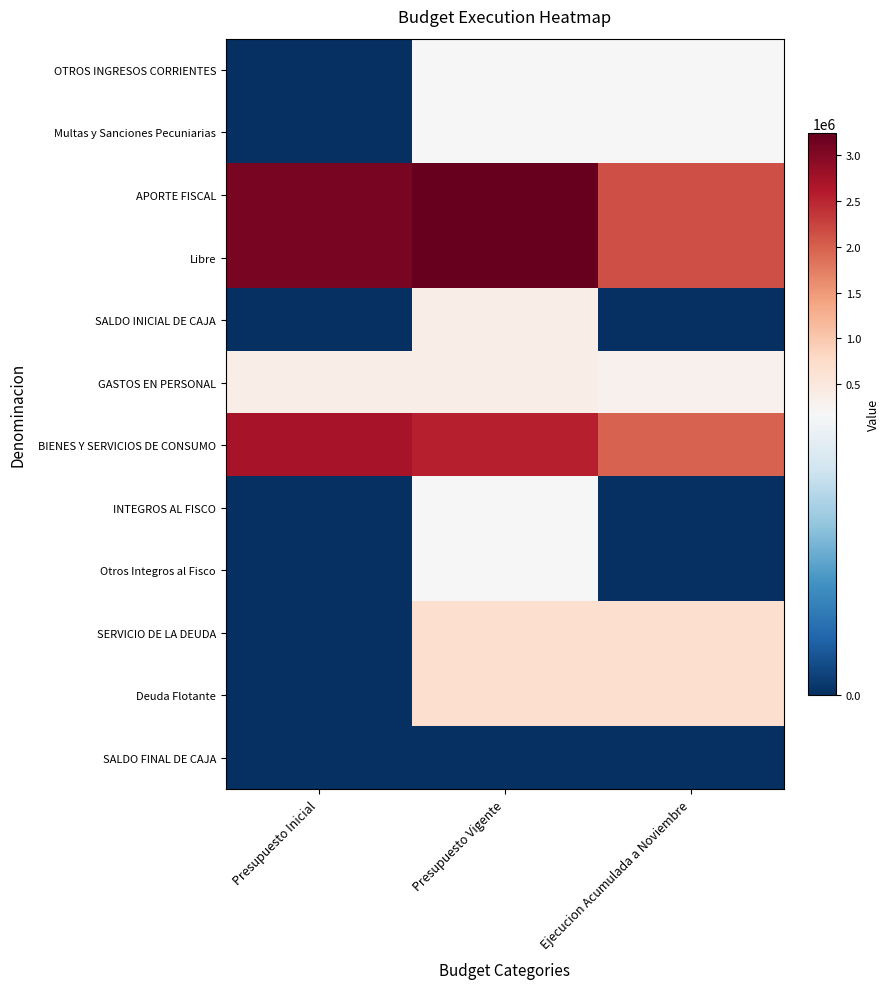

Reading left to right, list all the values displayed in this chart.

OTROS INGRESOS CORRIENTES: Presupuesto Inicial=0	Presupuesto Vigente=177944	Ejecucion Acumulada a Noviembre=177944
Multas y Sanciones Pecuniarias: Presupuesto Inicial=0	Presupuesto Vigente=177944	Ejecucion Acumulada a Noviembre=177944
APORTE FISCAL: Presupuesto Inicial=3085843	Presupuesto Vigente=3234978	Ejecucion Acumulada a Noviembre=2138453
Libre: Presupuesto Inicial=3085843	Presupuesto Vigente=3234978	Ejecucion Acumulada a Noviembre=2138453
SALDO INICIAL DE CAJA: Presupuesto Inicial=10	Presupuesto Vigente=372498	Ejecucion Acumulada a Noviembre=0
GASTOS EN PERSONAL: Presupuesto Inicial=378575	Presupuesto Vigente=378575	Ejecucion Acumulada a Noviembre=312738
BIENES Y SERVICIOS DE CONSUMO: Presupuesto Inicial=2707258	Presupuesto Vigente=2543377	Ejecucion Acumulada a Noviembre=1979154
INTEGROS AL FISCO: Presupuesto Inicial=0	Presupuesto Vigente=177944	Ejecucion Acumulada a Noviembre=0
Otros Integros al Fisco: Presupuesto Inicial=0	Presupuesto Vigente=177944	Ejecucion Acumulada a Noviembre=0
SERVICIO DE LA DEUDA: Presupuesto Inicial=10	Presupuesto Vigente=685514	Ejecucion Acumulada a Noviembre=685514
Deuda Flotante: Presupuesto Inicial=10	Presupuesto Vigente=685514	Ejecucion Acumulada a Noviembre=685514
SALDO FINAL DE CAJA: Presupuesto Inicial=10	Presupuesto Vigente=10	Ejecucion Acumulada a Noviembre=0